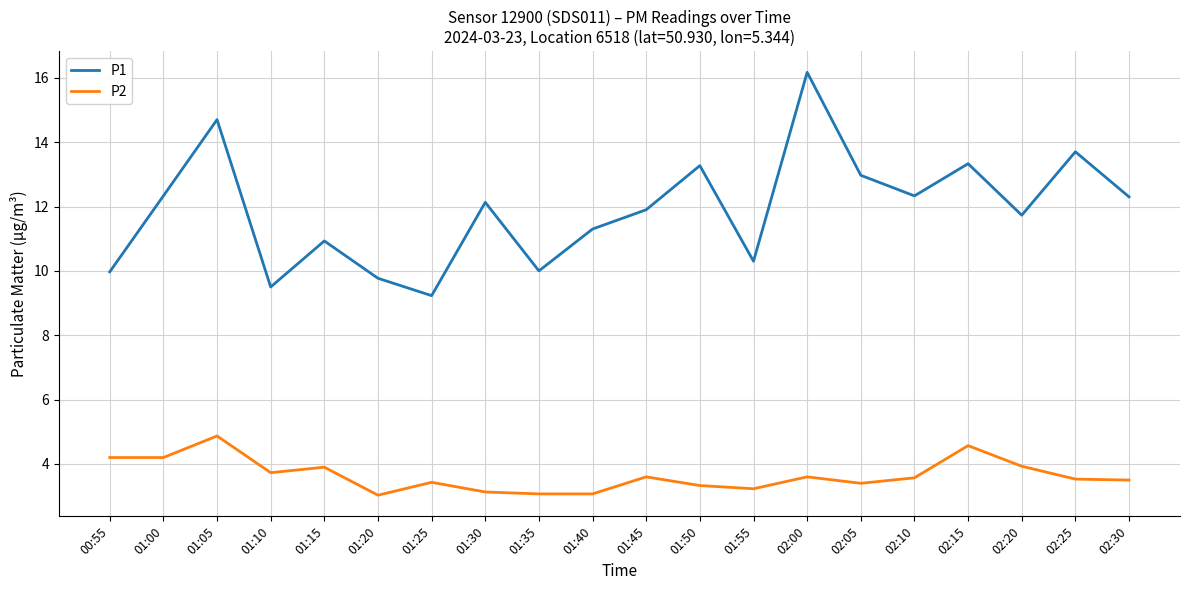

What is the total value across all series at 01:15?

14.8